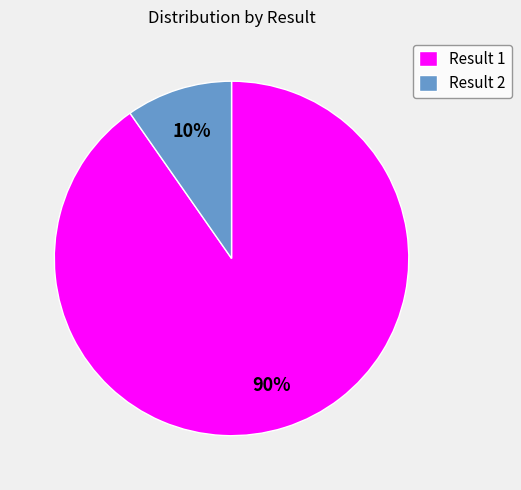

Which slice is the smallest?

Result 2